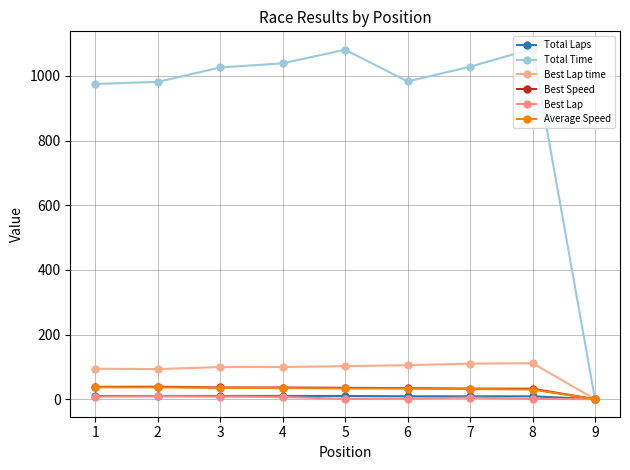

Is this an area chart (filled region under the line)?

No